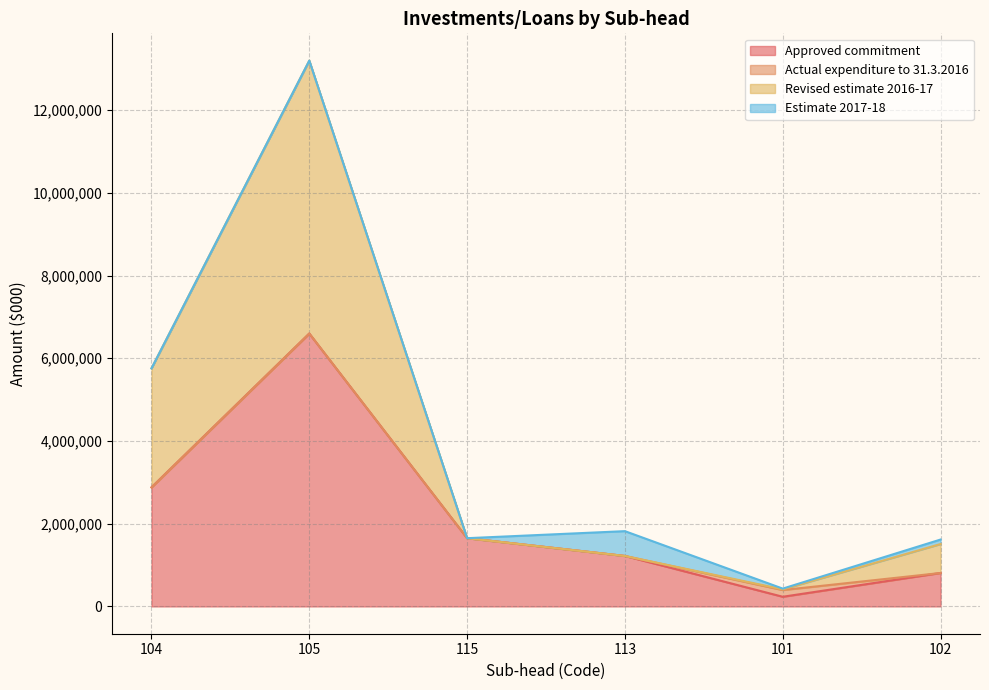

What is the highest value of the Approved commitment series?

6598000